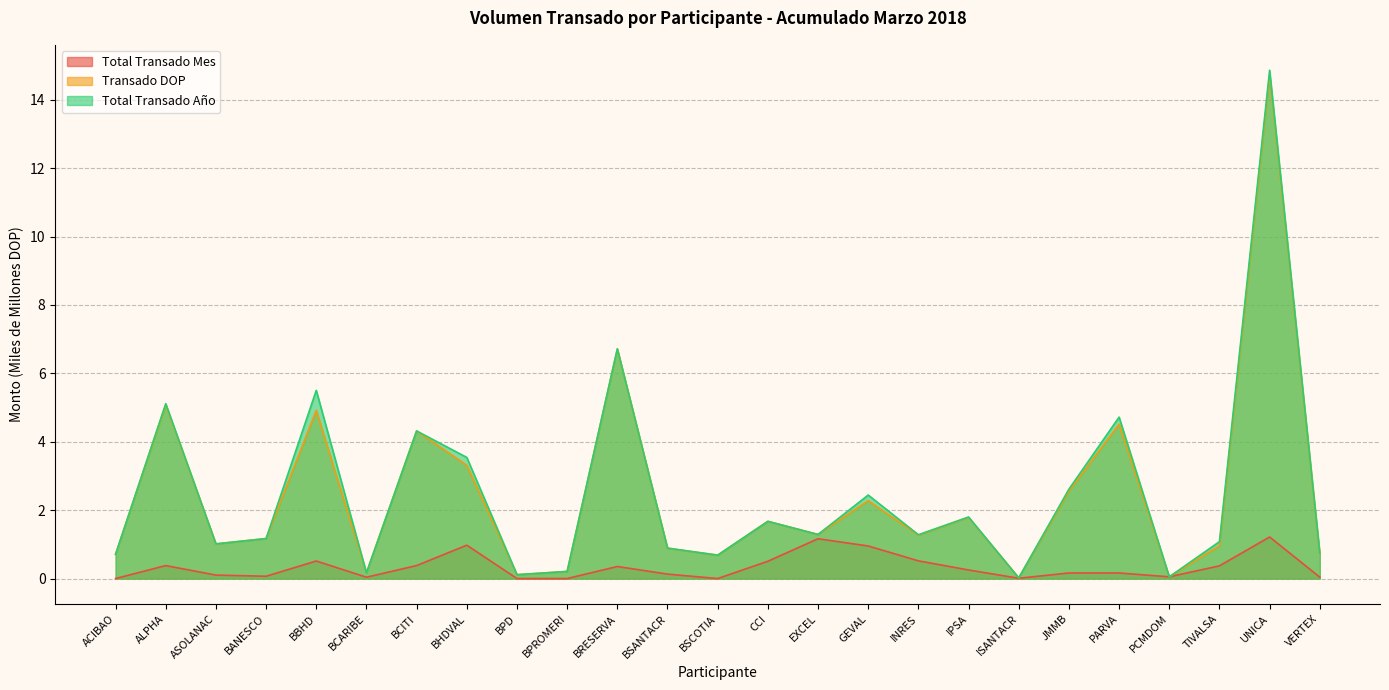

What is the sum of all Total Transado Mes values?

8.3